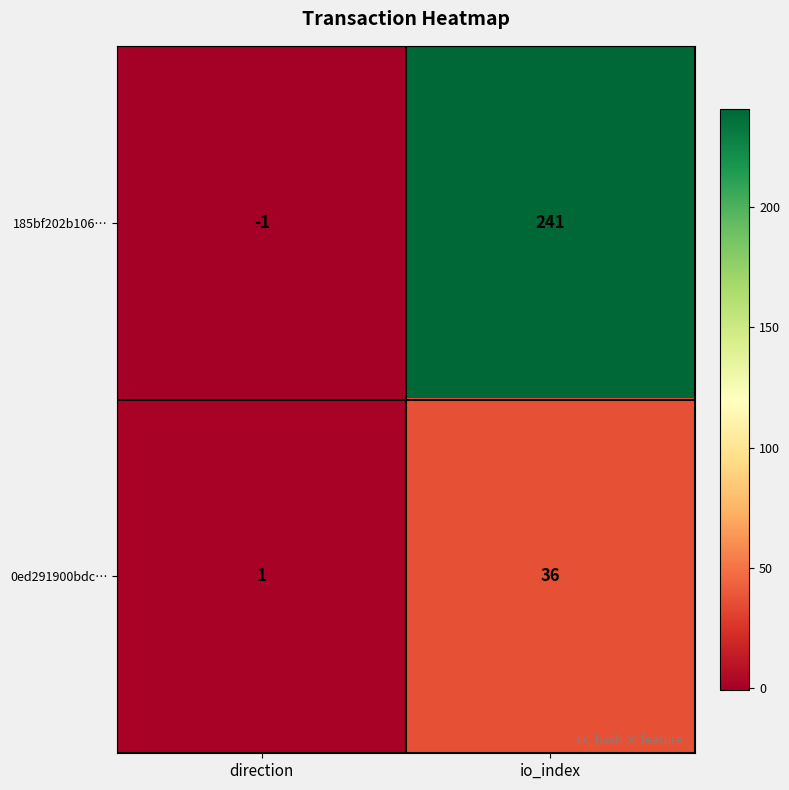

What is the spread (max minus min) of values at io_index?

205